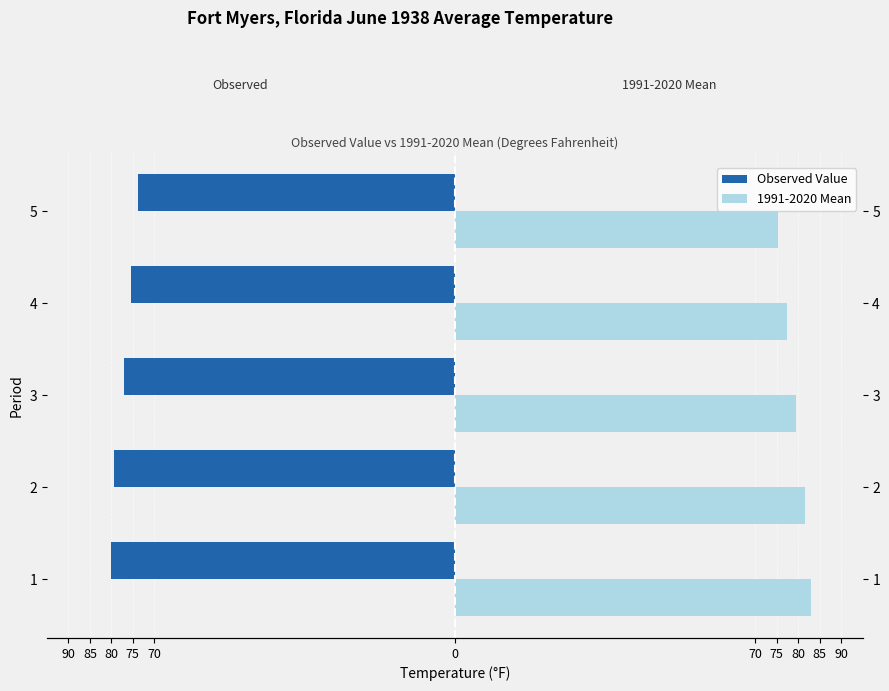

What is the average value of the Observed Value series?

-77.1